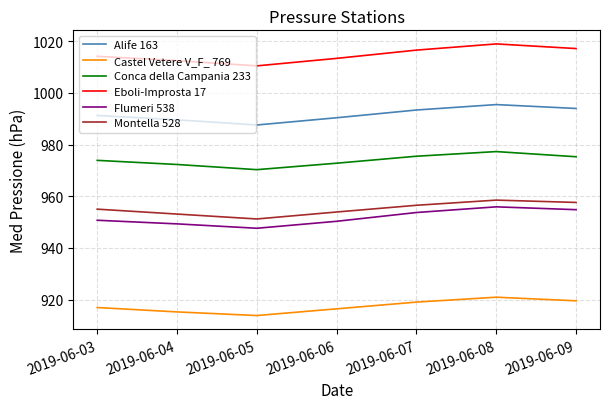

True or false: Castel Vetere V_F_ 769 and Flumeri 538 intersect in this chart.

False